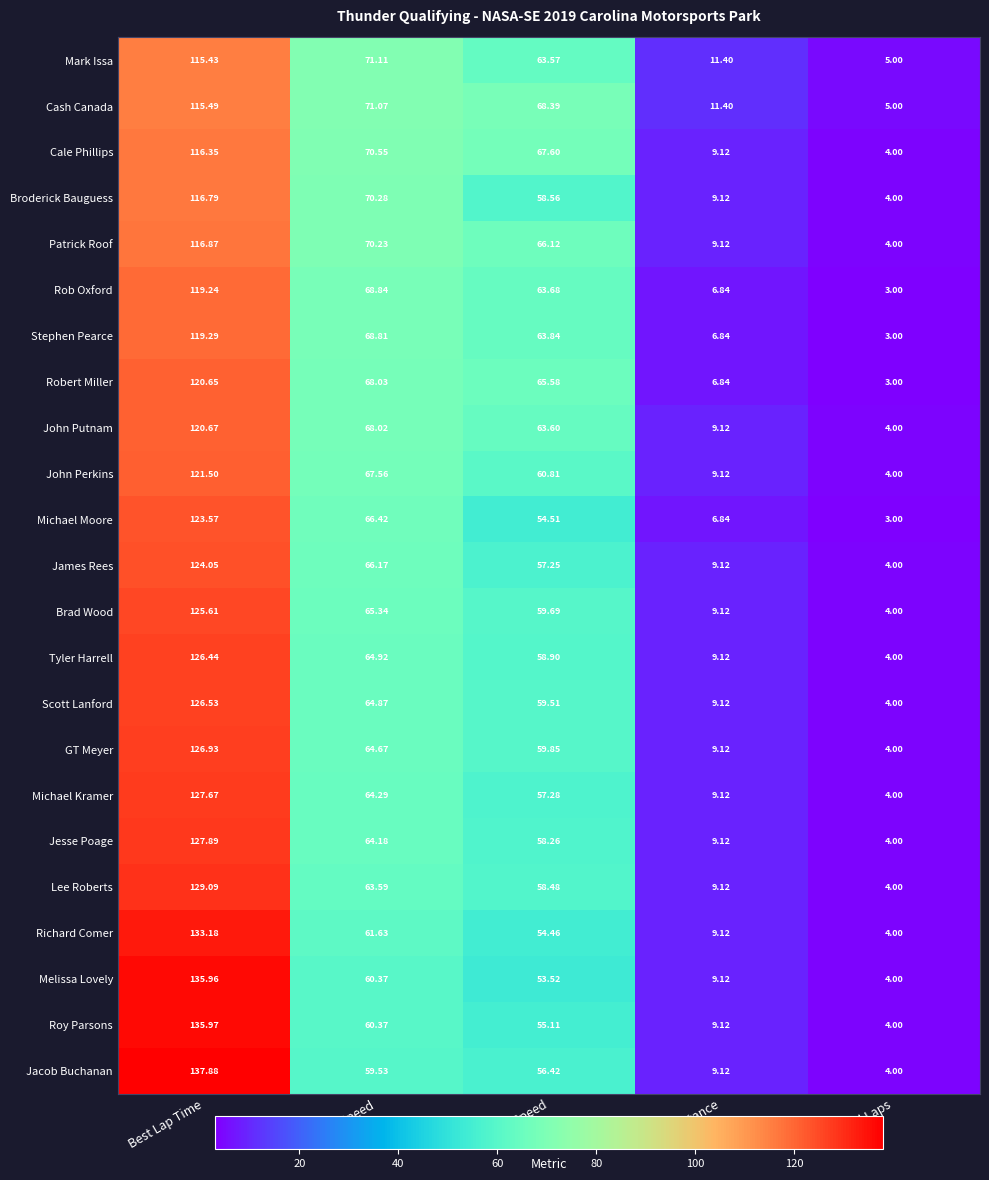

List the series in order of their peak value, highest first.

Jacob Buchanan, Roy Parsons, Melissa Lovely, Richard Comer, Lee Roberts, Jesse Poage, Michael Kramer, GT Meyer, Scott Lanford, Tyler Harrell, Brad Wood, James Rees, Michael Moore, John Perkins, John Putnam, Robert Miller, Stephen Pearce, Rob Oxford, Patrick Roof, Broderick Bauguess, Cale Phillips, Cash Canada, Mark Issa